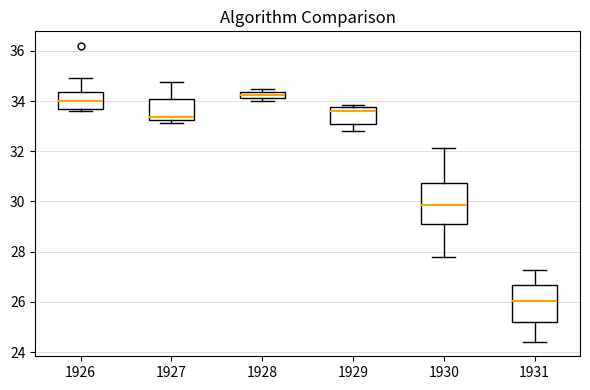

Which box has the lowest median line?

1931